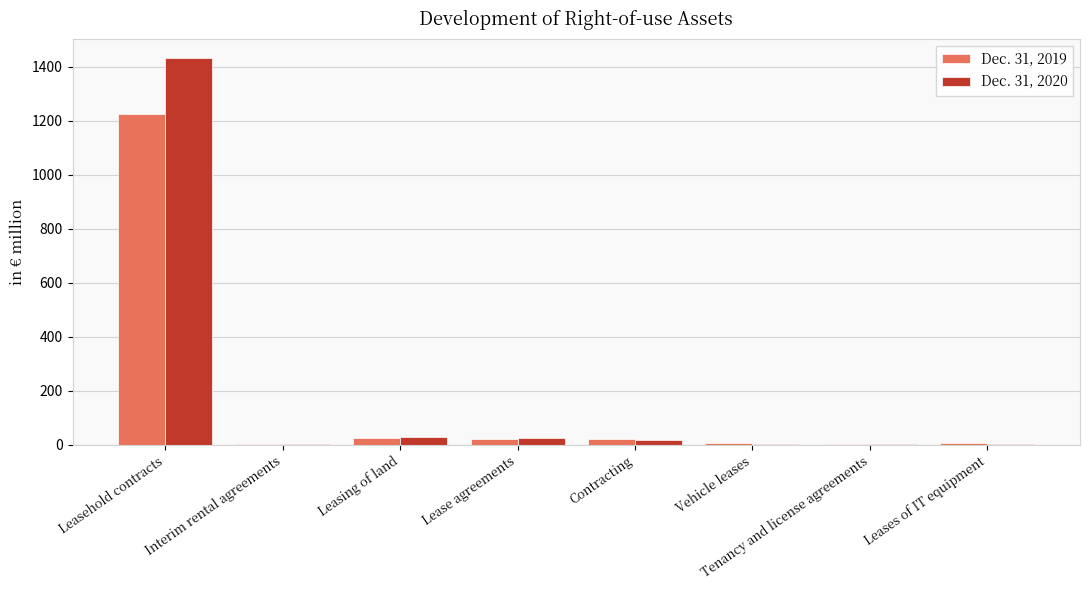

At which category is the sum across all series the highest?

Leasehold contracts